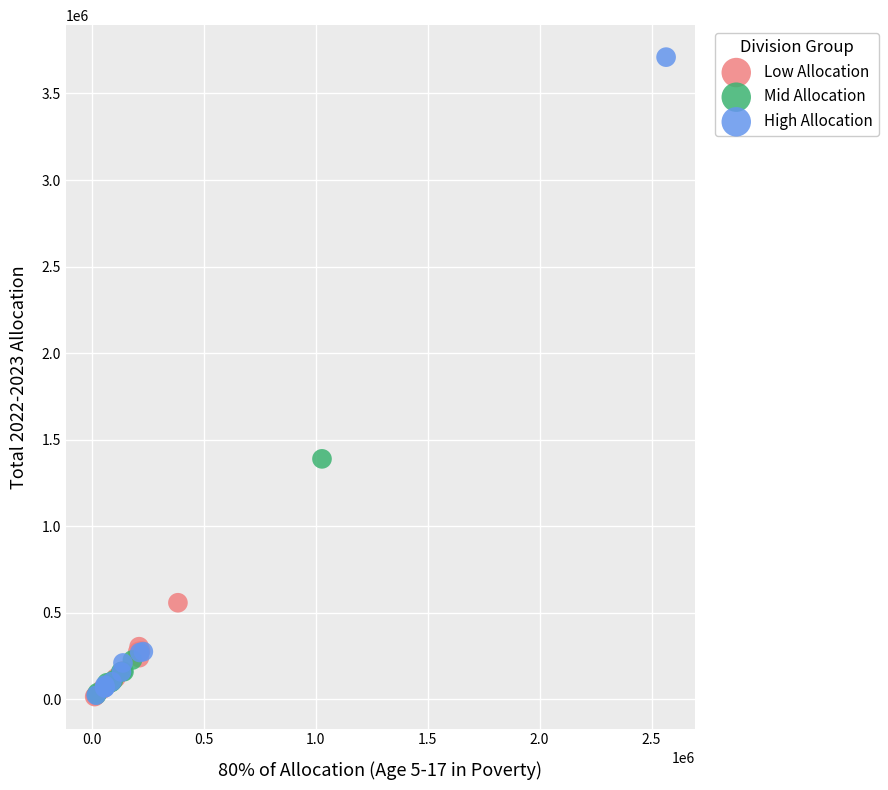

Which series has the largest Y range (max minus min)?

High Allocation